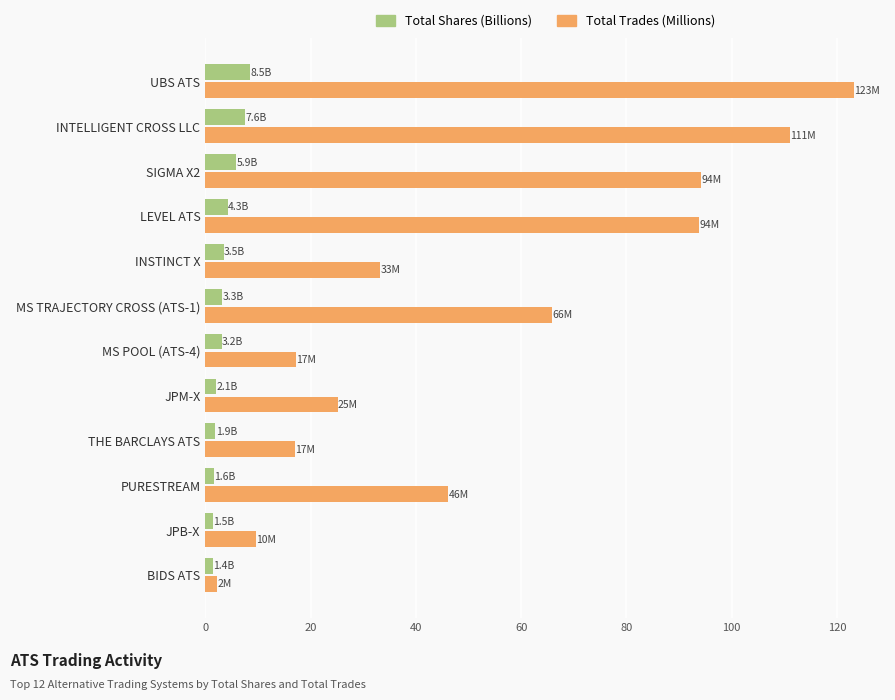

What is the greatest value displayed?

123.2